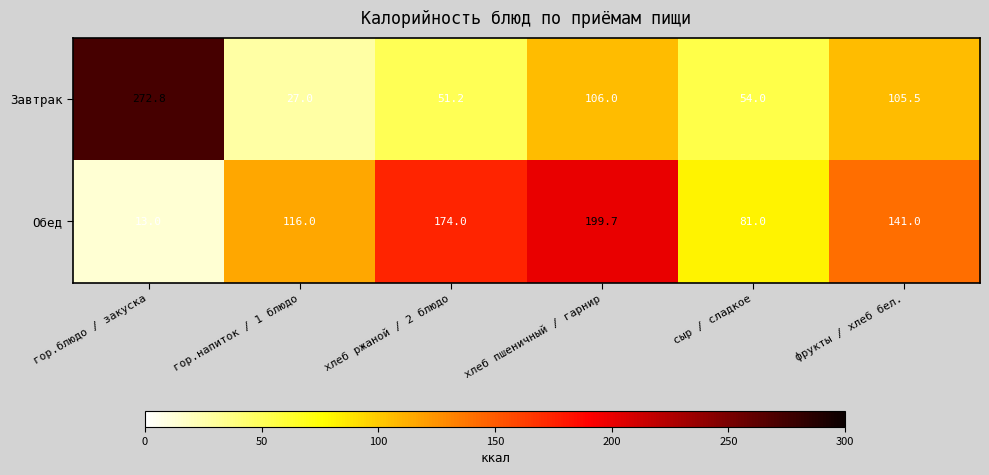

The Завтрак series shows 272.8 at гор.блюдо / закуска. True or false?

True